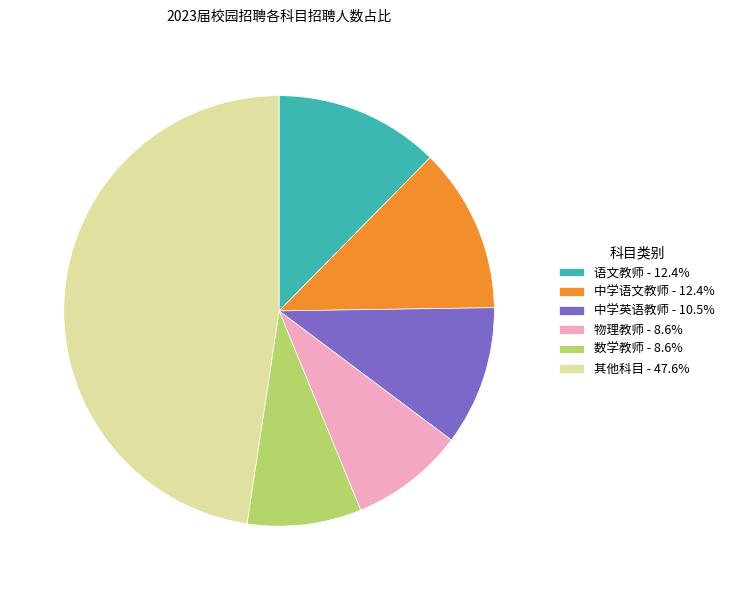

Do 中学英语教师 - 10.5% and 其他科目 - 47.6% together represent more than half of the pie?

Yes